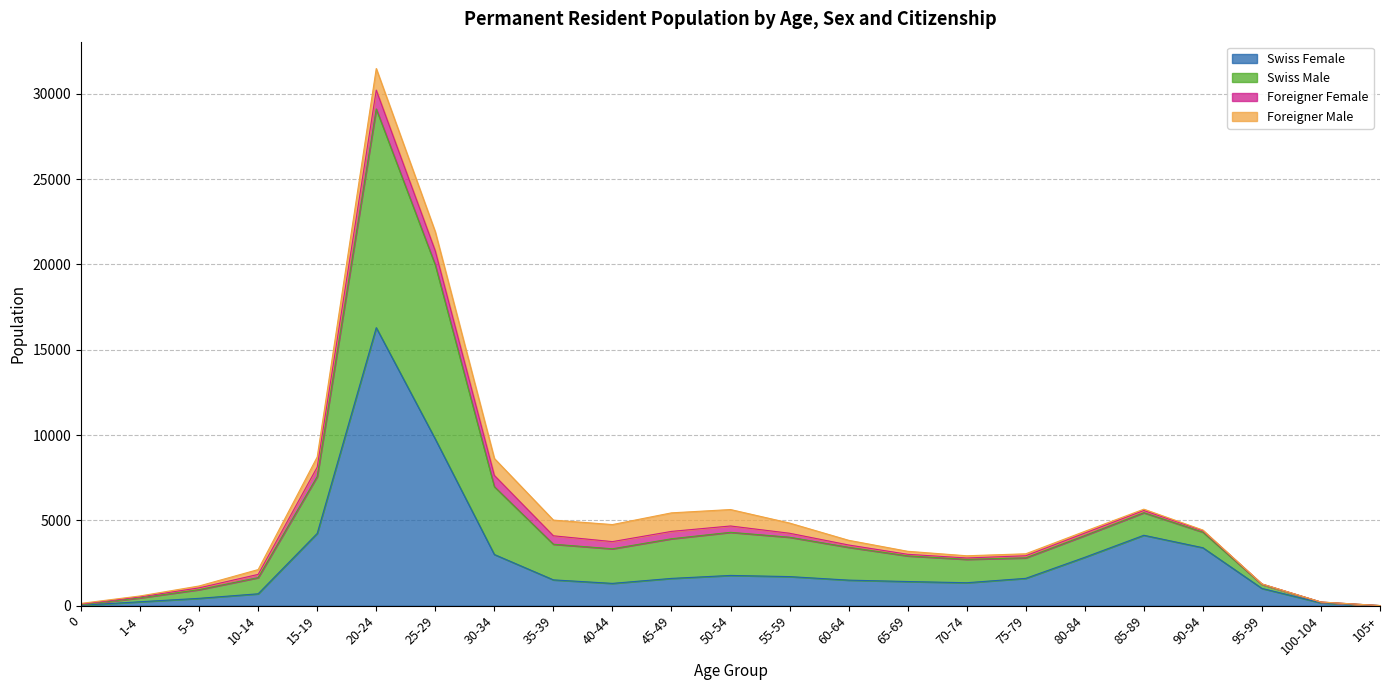

Where is Swiss Female nearest to the value 8152?

25-29